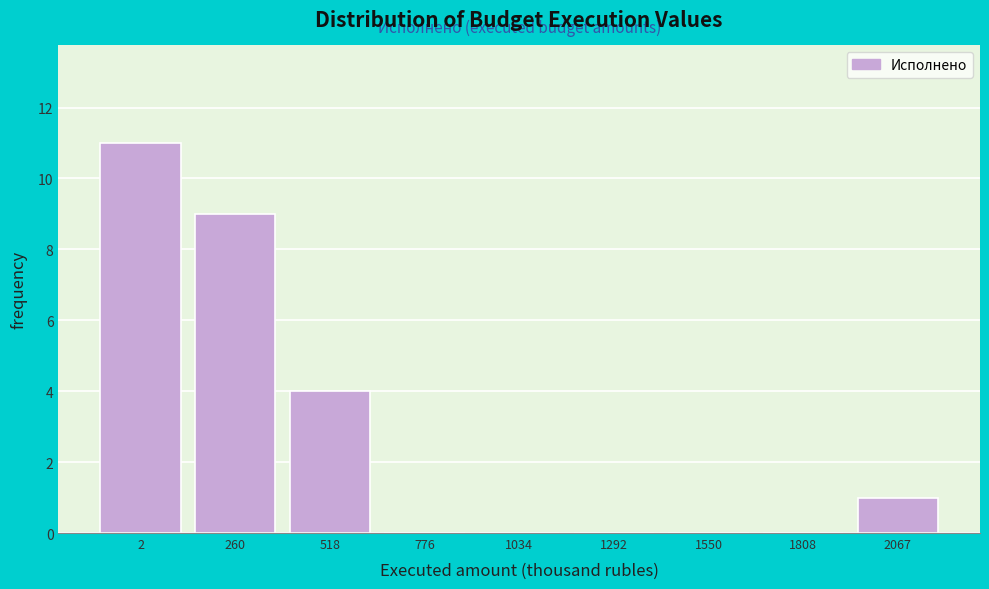

Reading left to right, what are all the values shown in this chart?

2=11	260=9	518=4	776=0	1034=0	1292=0	1550=0	1808=0	2067=1